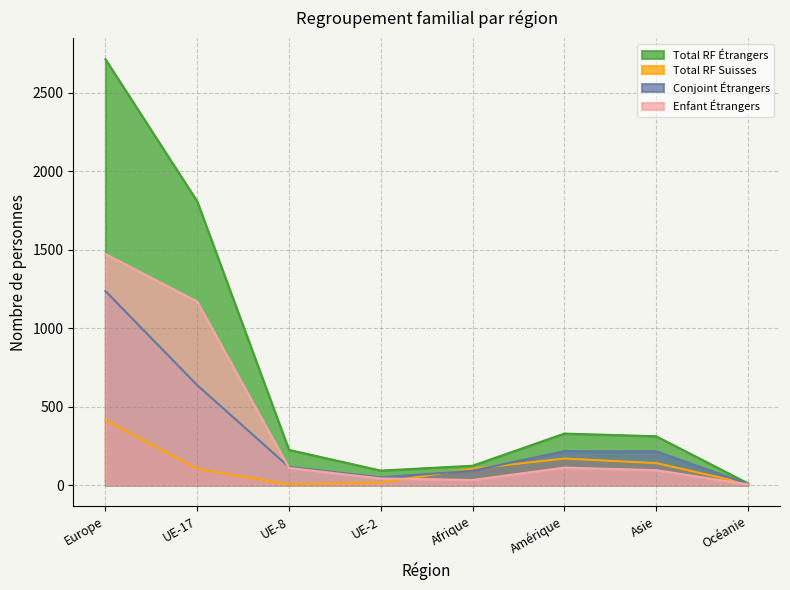

Between UE-8 and Amérique, which series saw the biggest shift?

Total RF Suisses